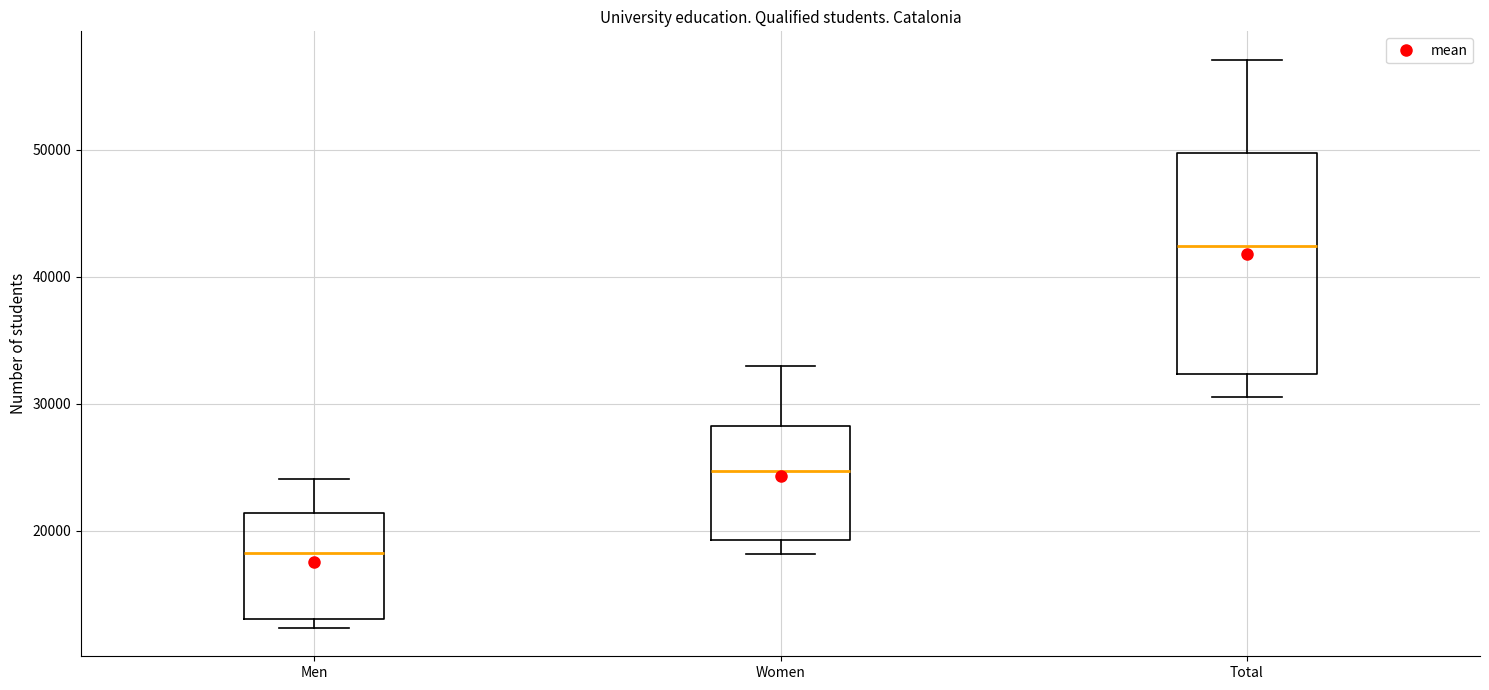

Reading left to right, read every box against the y-axis: the position of its median line, the range the box covers, and the ends of its whiskers. The values are not printed on the chart, so give them approximately, as read against the axis.

Men: median 18000, box 13000 to 21000, whiskers 12000 to 24000
Women: median 25000, box 19000 to 28000, whiskers 18000 to 33000
Total: median 42000, box 32000 to 50000, whiskers 31000 to 57000